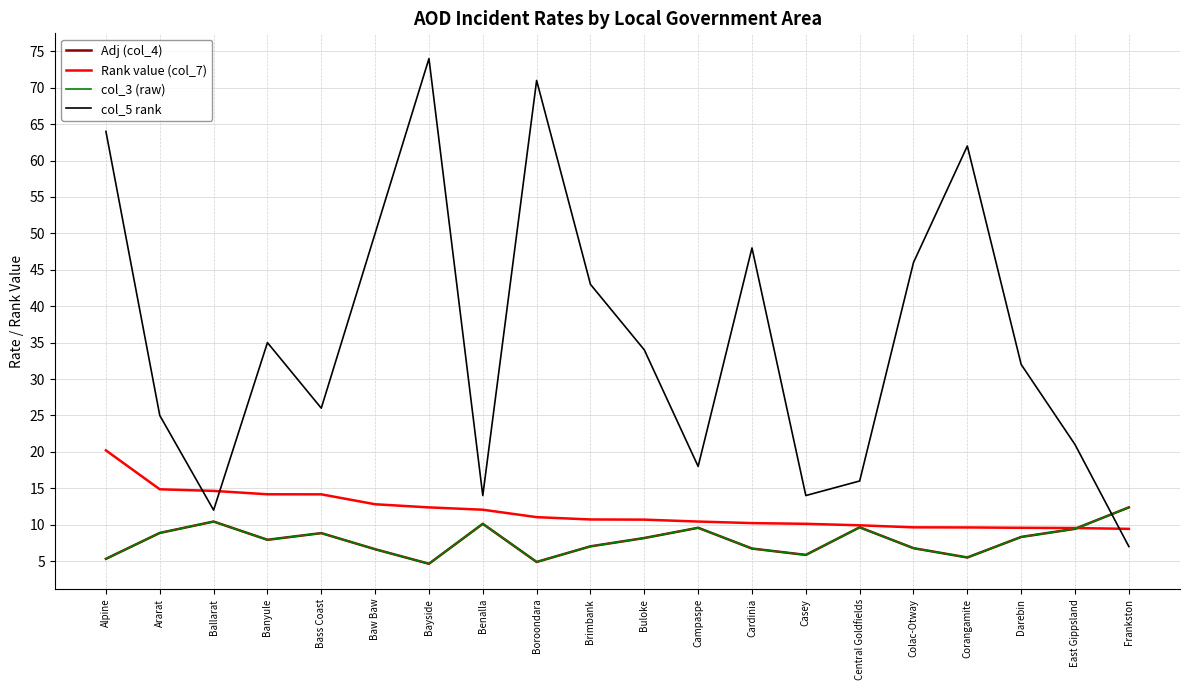

Between which two adjacent categories do Rank value (col_7) and col_5 rank first intersect?

Ararat and Ballarat